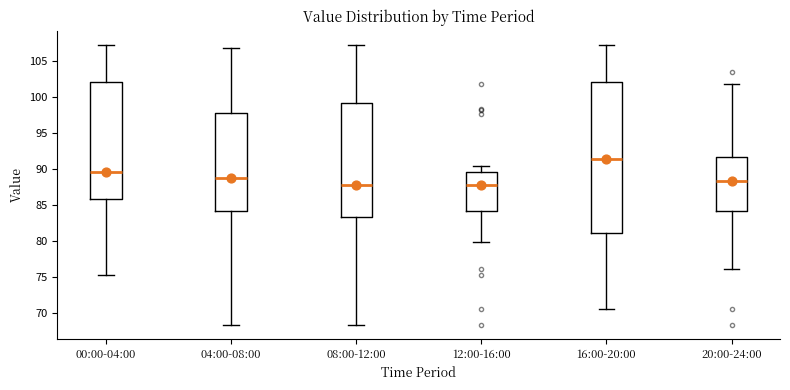

Which box is the tallest, from its lower edge to its upper edge?

16:00-20:00